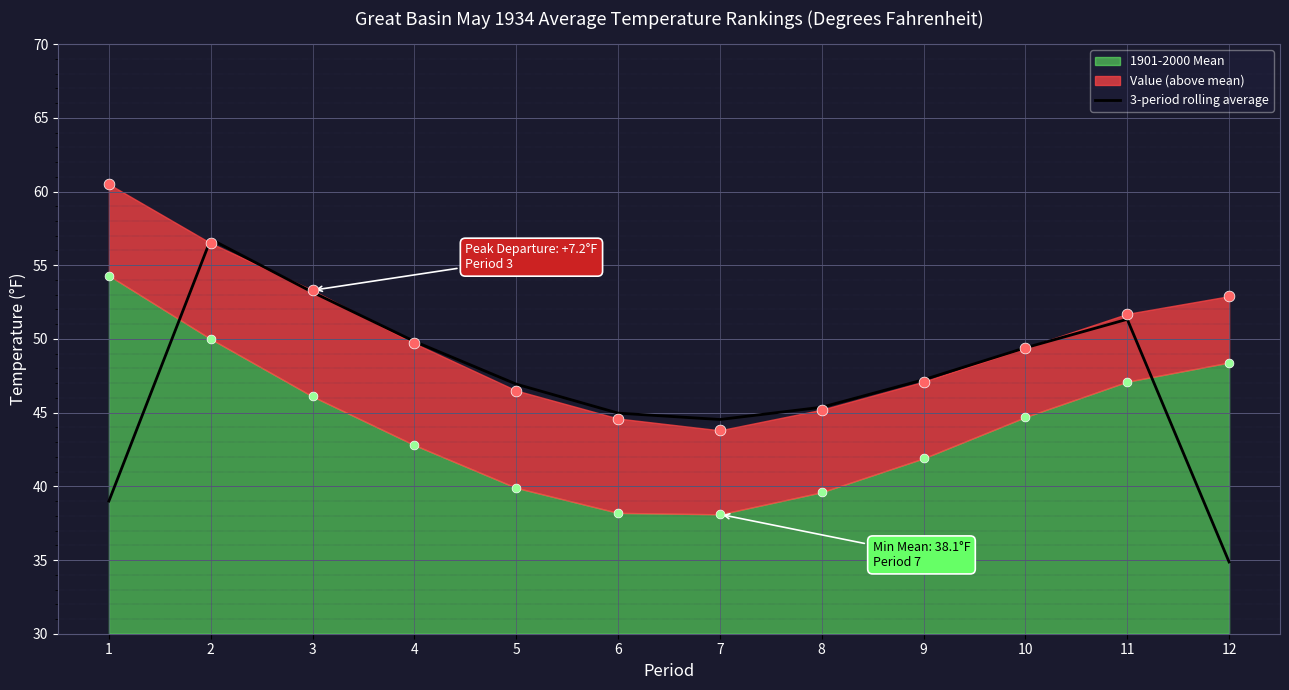

Approximately how many times larger is the value at 11 compared to 3?

1.0